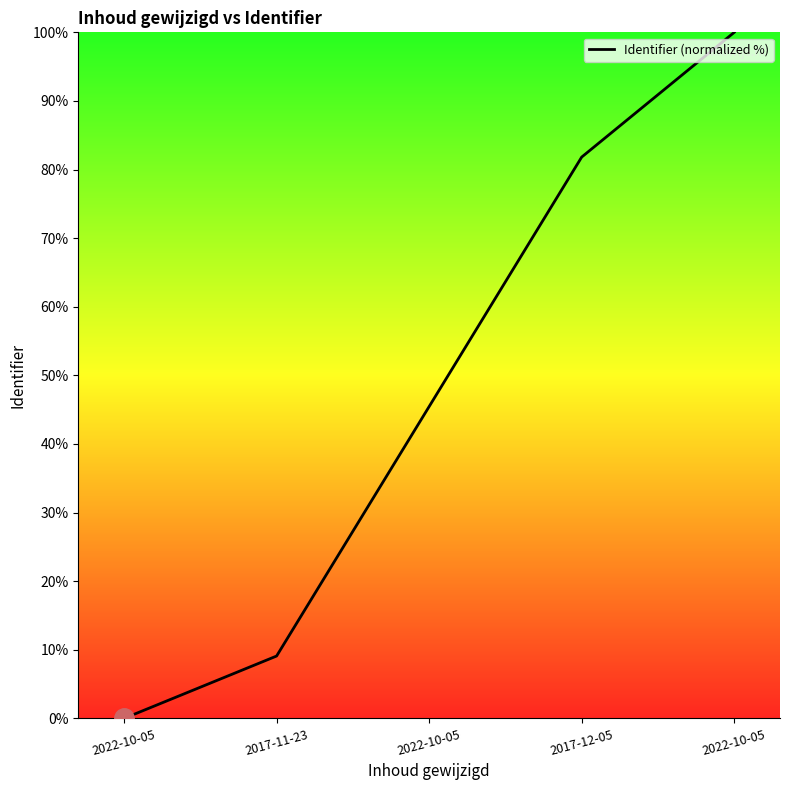

How many values are above zero?

4